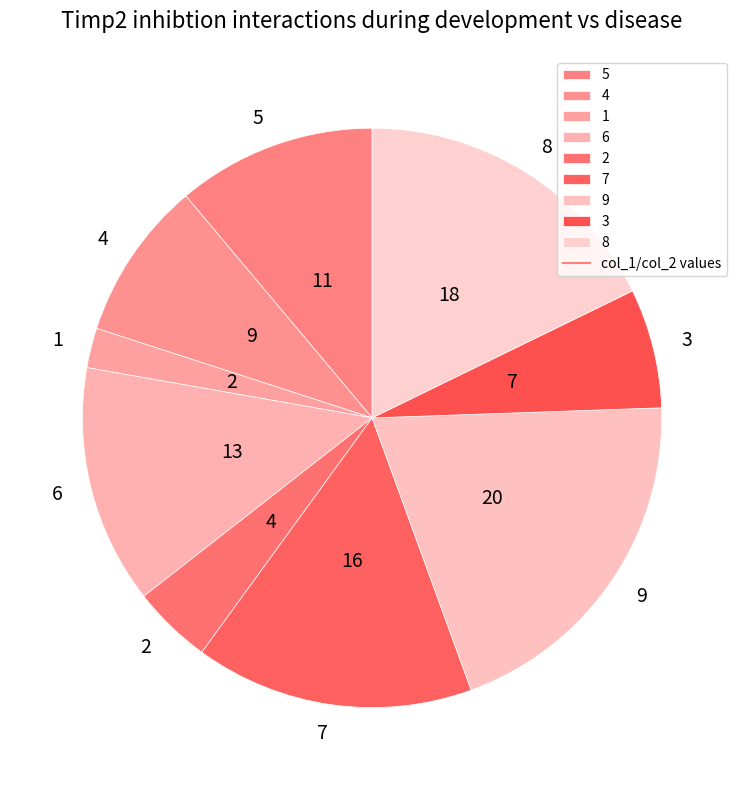

Is it true that 6 is 13% of the pie?

True